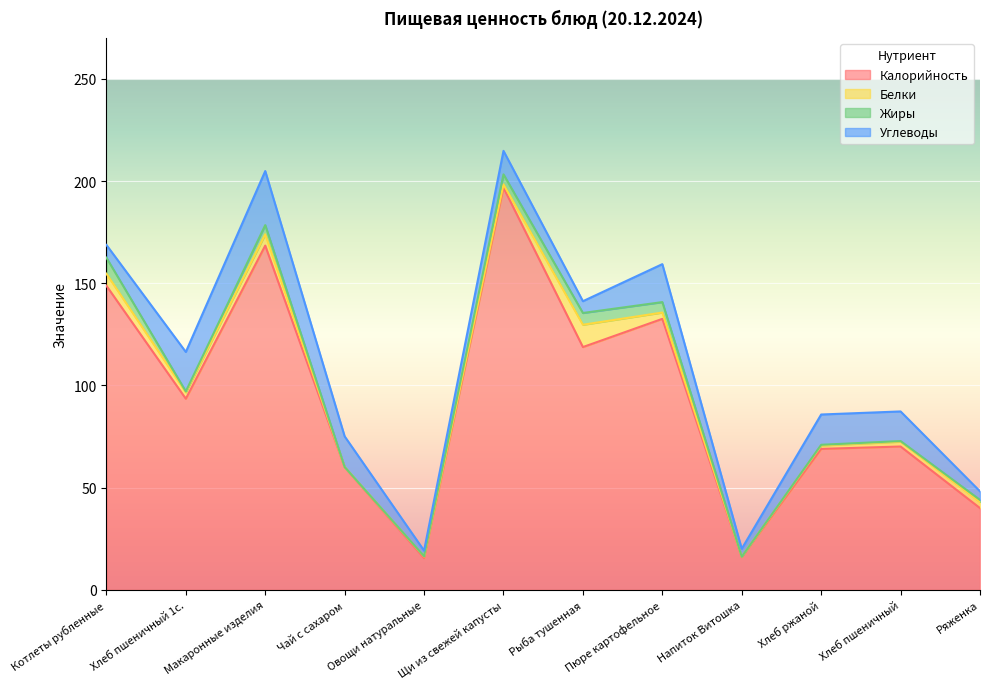

Reading left to right, what are all the values shown in this chart?

Калорийность: 148.8	93.5	168.4	60.0	15.6	196.8	118.8	132.6	16.0	69.0	70.1	40.0
Белки: 5.9	3.2	5.5	0.1	0.7	1.6	10.9	3.1	0.2	1.7	2.4	3.0
Жиры: 7.8	0.4	4.5	0.0	0.1	4.9	5.8	5.1	0.0	0.3	0.3	1.0
Углеводы: 6.2	19.3	26.4	15.0	2.8	11.5	5.8	18.6	3.9	14.8	14.5	4.2